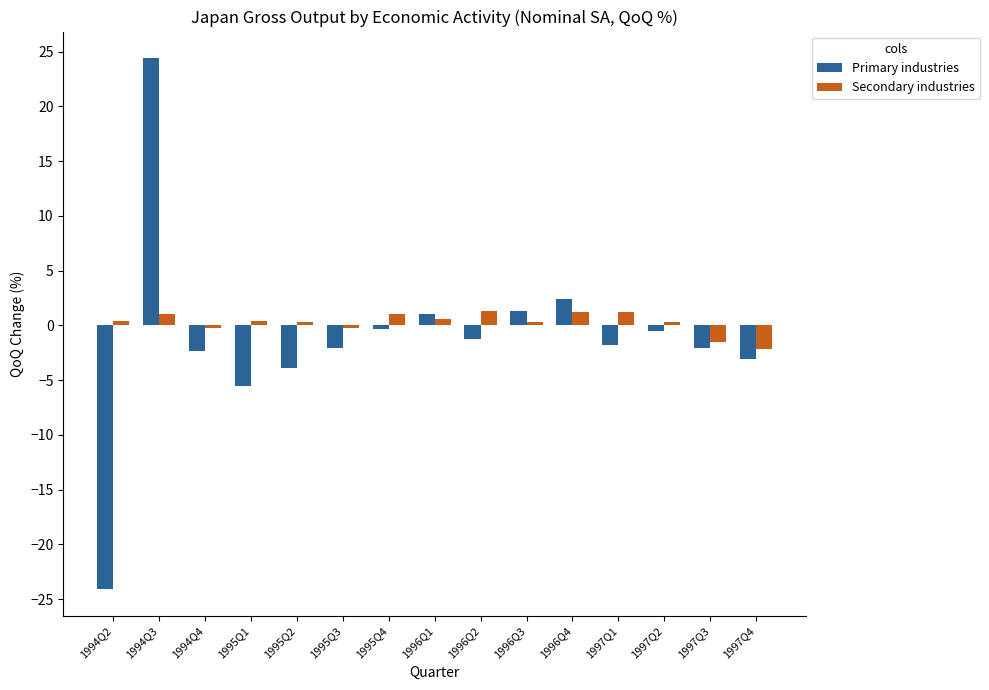

Which label corresponds to the largest value in the chart?

1994Q3